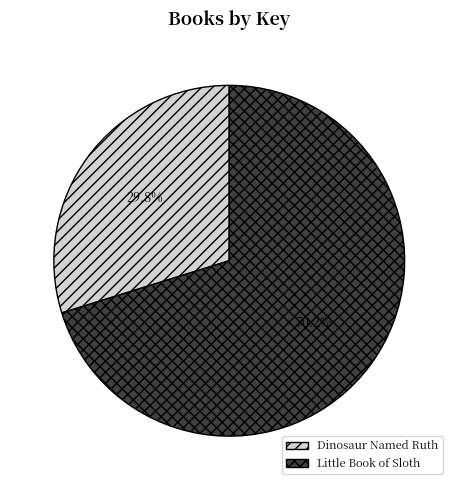

What is the majority slice?

Little Book of Sloth